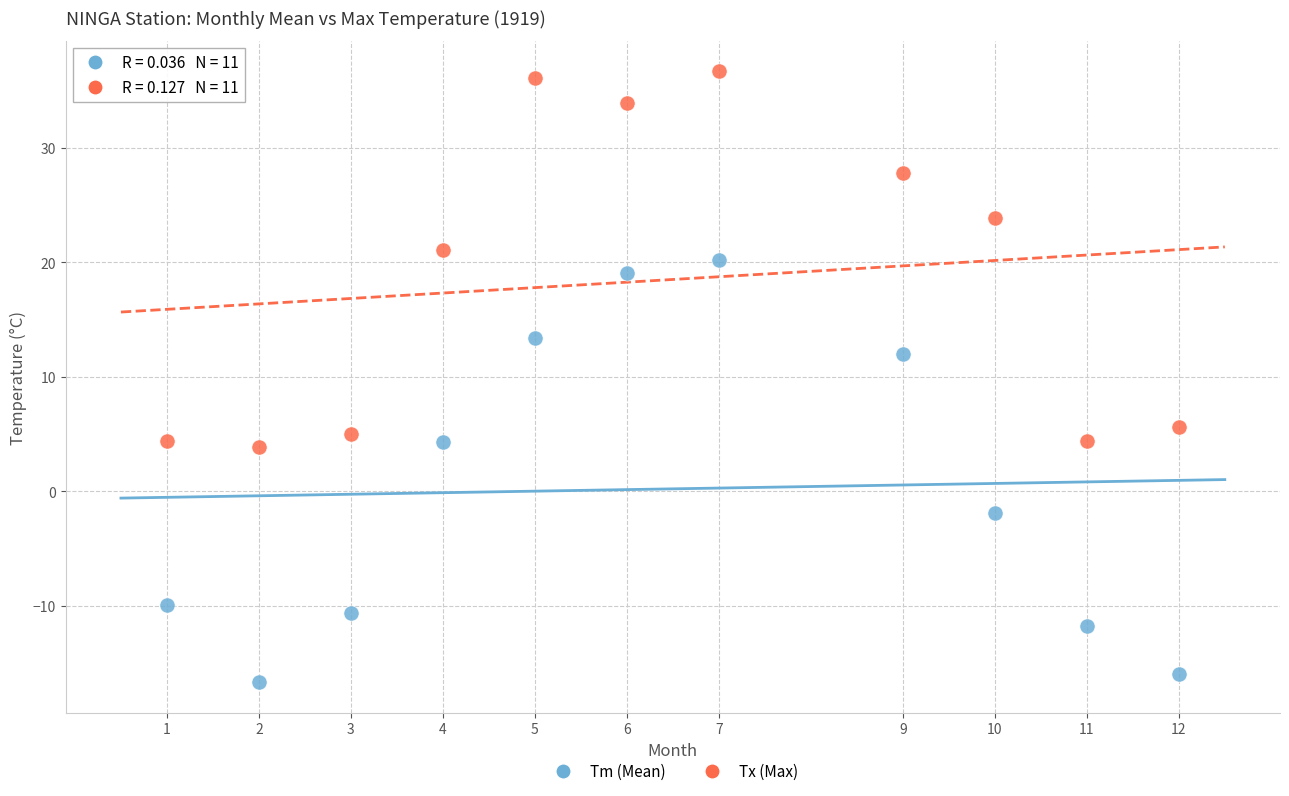

Across all data points, what is the range of Y values (max minus min)?

53.4